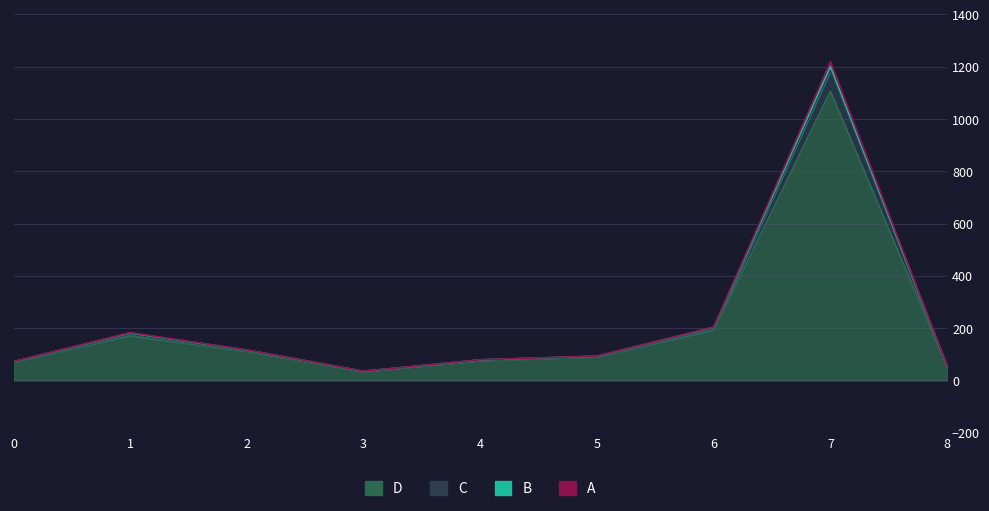

Does the chart display data point markers on the line(s)?

No